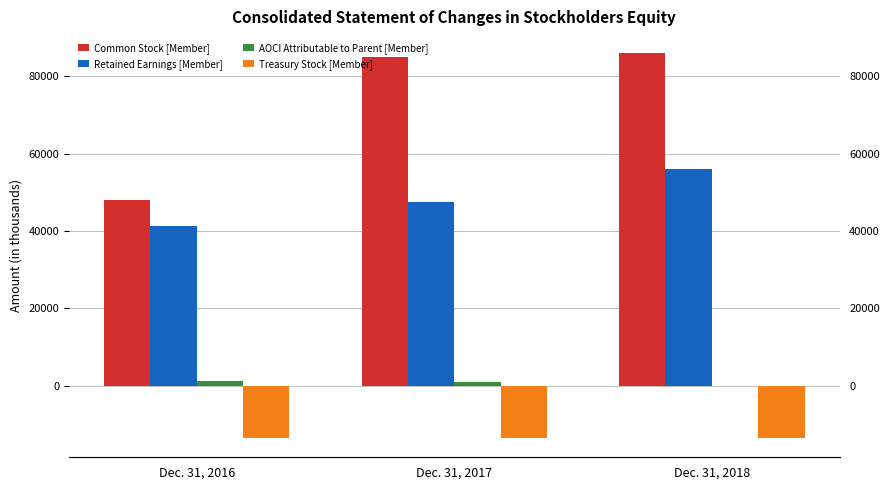

At which label is Treasury Stock [Member] closest to -13518?

Dec. 31, 2016